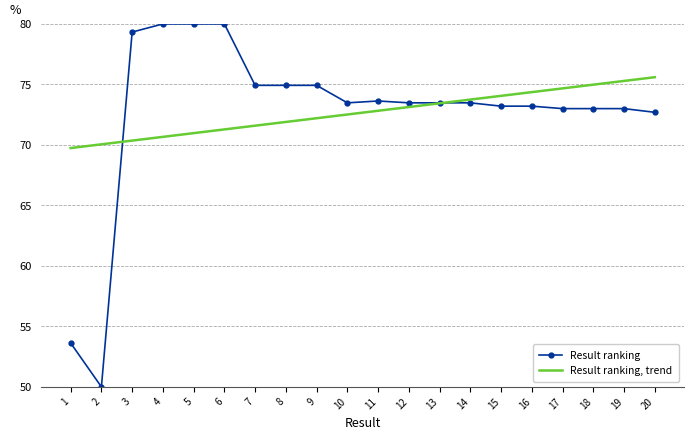

Is the value of Result ranking, trend at 6 greater than the value of Result ranking at 8?

No